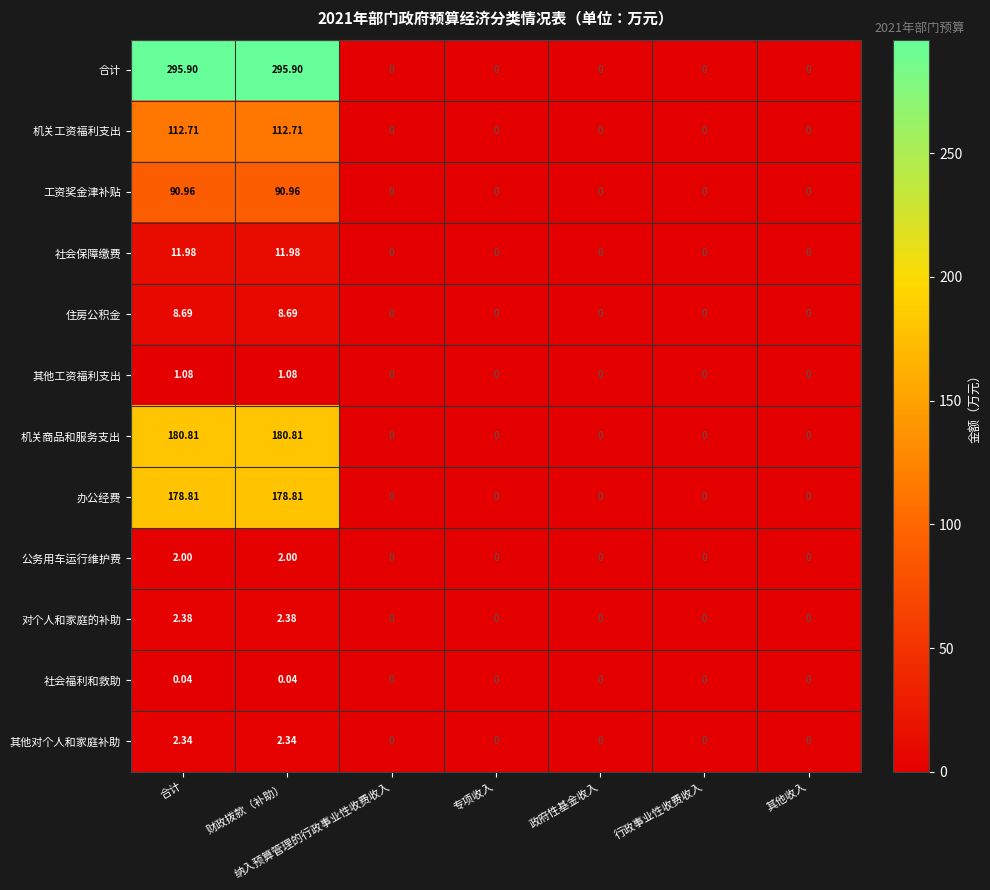

Is the value of 办公经费 at 合计 greater than the value of 机关商品和服务支出 at 财政拨款（补助）?

No